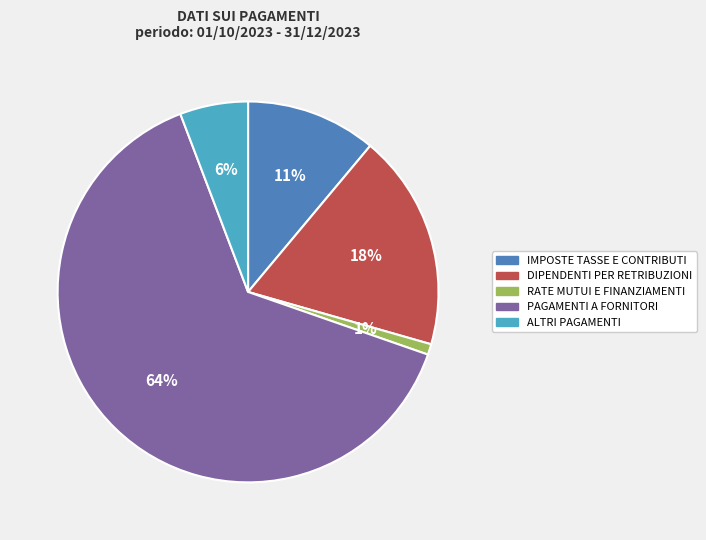

Which has a higher value, IMPOSTE TASSE E CONTRIBUTI or PAGAMENTI A FORNITORI?

PAGAMENTI A FORNITORI